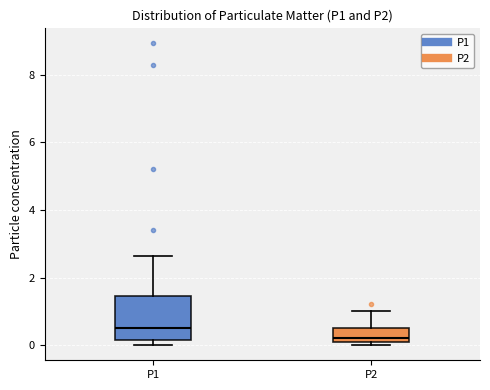

Reading left to right, read every box against the y-axis: the position of its median line, the range the box covers, and the ends of its whiskers. The values are not printed on the chart, so give them approximately, as read against the axis.

P1: median 0.4, box 0.2 to 1.4, whiskers 0.0 to 2.6
P2: median 0.2, box 0.0 to 0.6, whiskers 0.0 (just below the box's lower edge) to 1.0